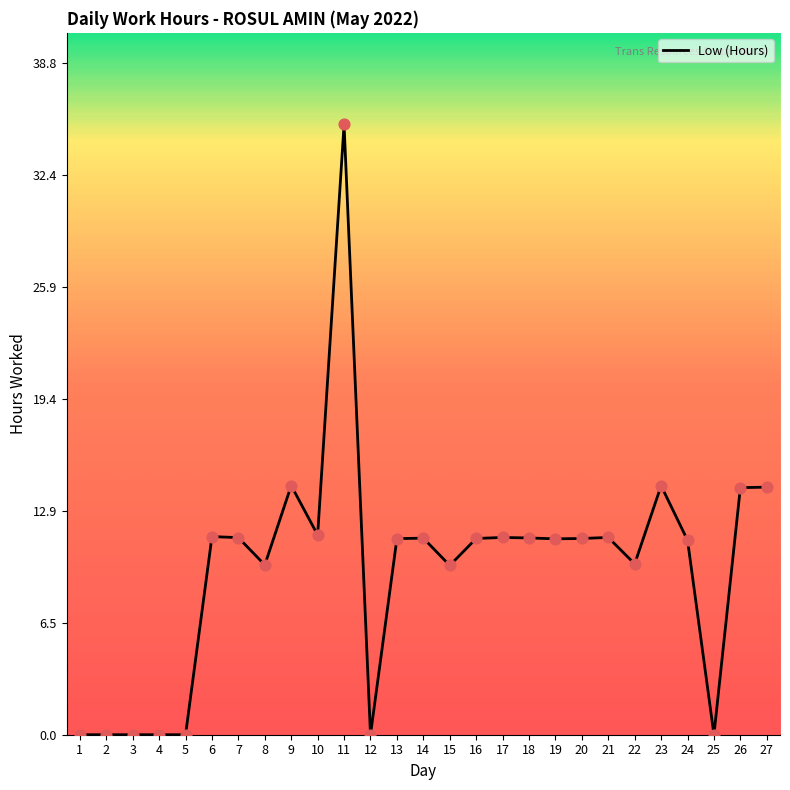

What is the change in value from 6 to 19?

-0.1